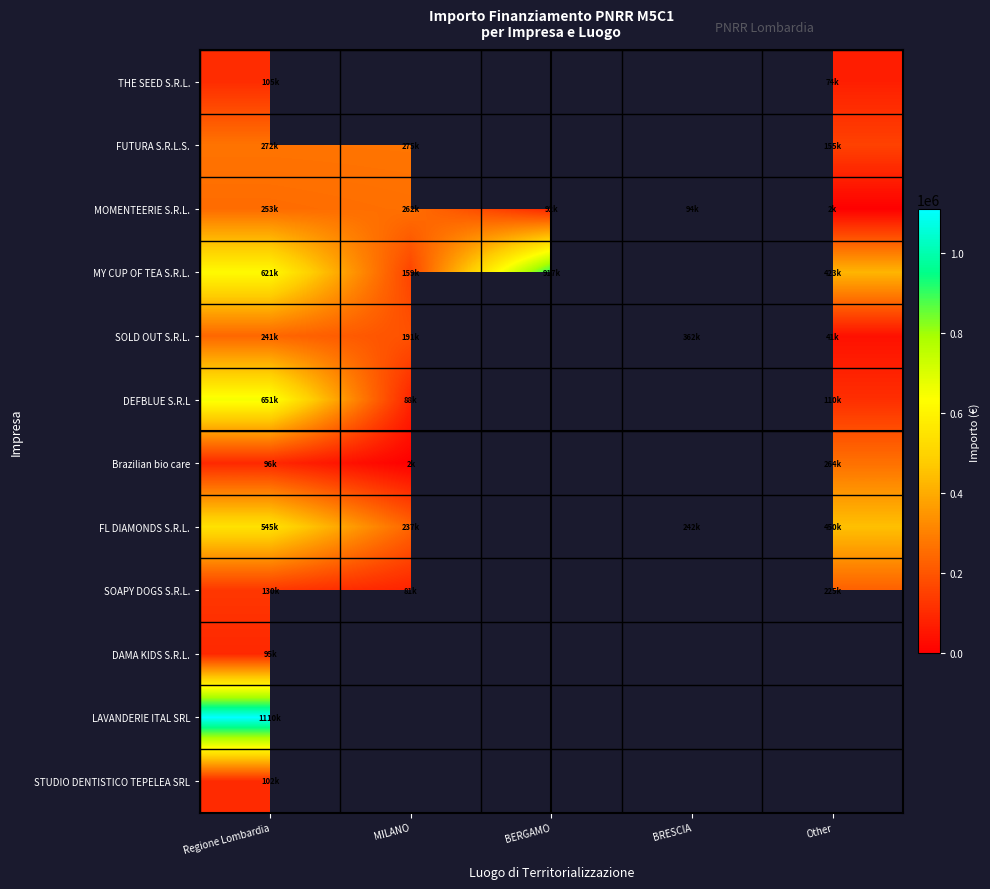

Rank the series by their maximum value, from lowest to highest.

DAMA KIDS S.R.L., STUDIO DENTISTICO TEPELEA SRL, THE SEED S.R.L., SOAPY DOGS S.R.L., MOMENTEERIE S.R.L., Brazilian bio care, FUTURA S.R.L.S., SOLD OUT S.R.L., FL DIAMONDS S.R.L., DEFBLUE S.R.L, MY CUP OF TEA S.R.L., LAVANDERIE ITAL SRL